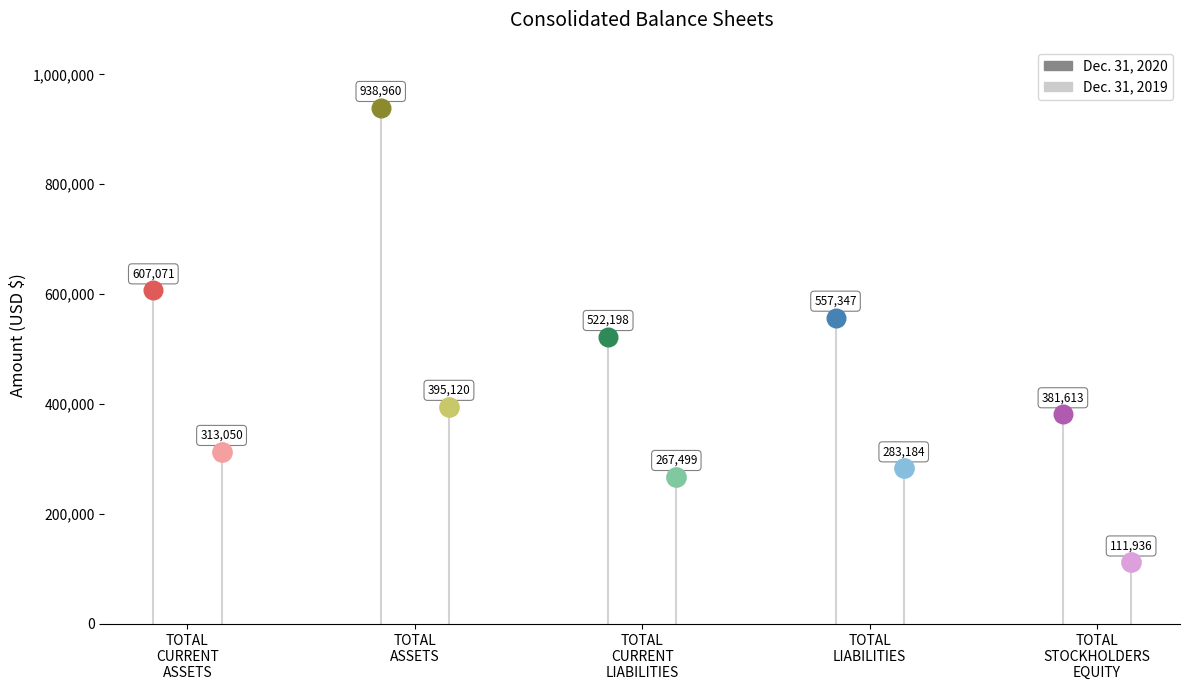

Which series reaches the minimum Y coordinate?

Dec. 31, 2019